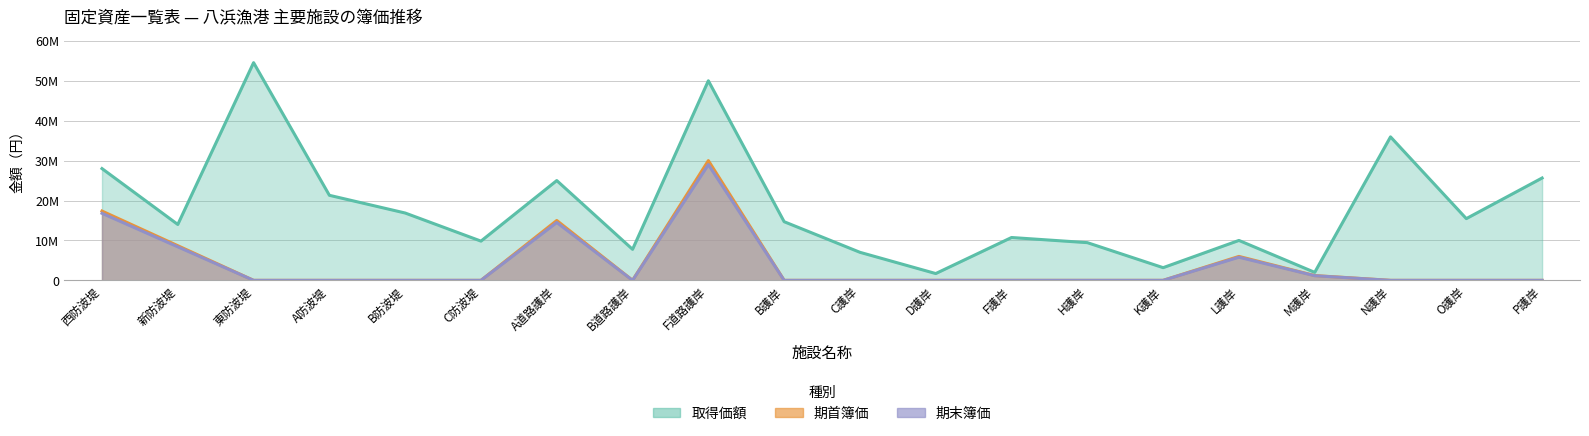

Where is 期末簿価 nearest to the value 14500000?

A道路護岸